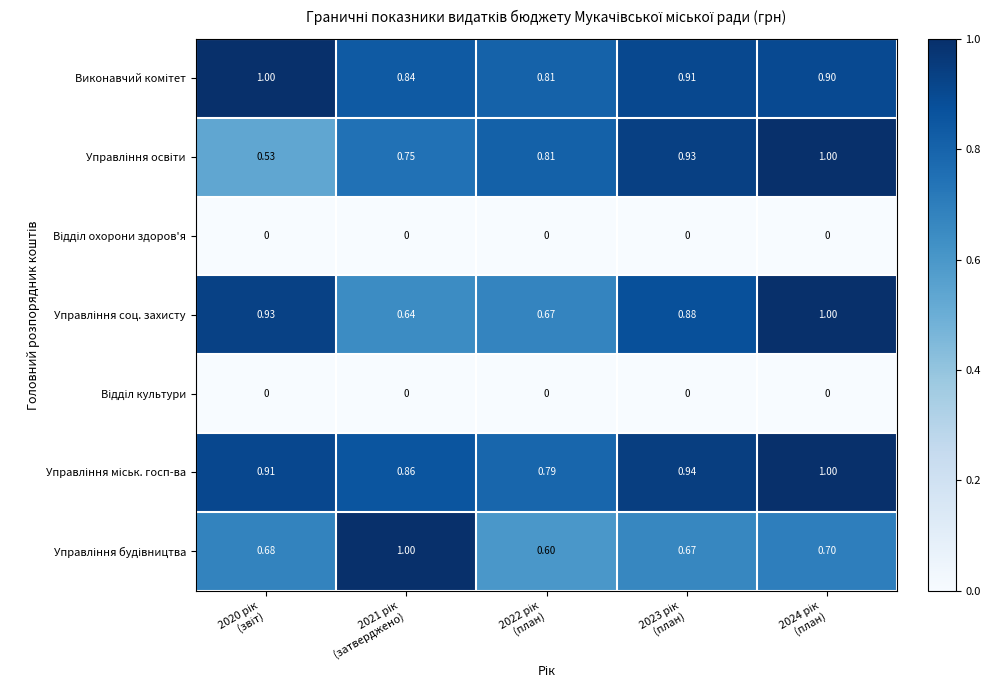

Which series changed the most between 2020 рік (звіт) and 2021 рік (затверджено)?

Управління будівництва